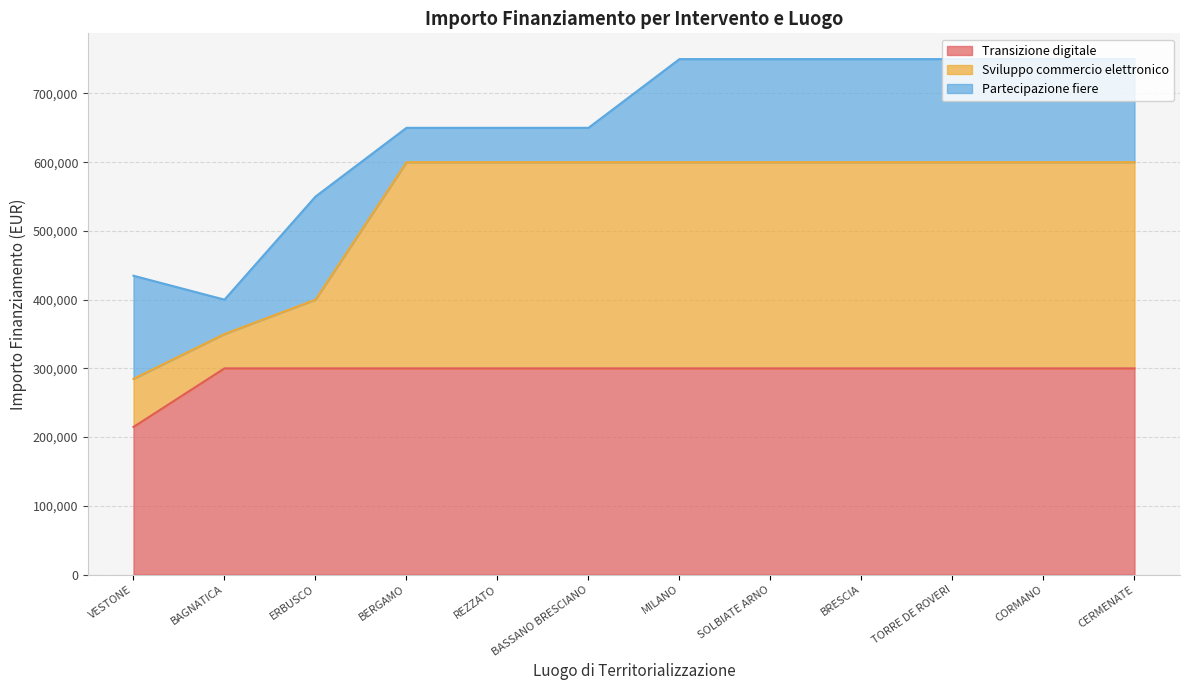

The value of Transizione digitale at SOLBIATE ARNO is 498919. True or false?

False